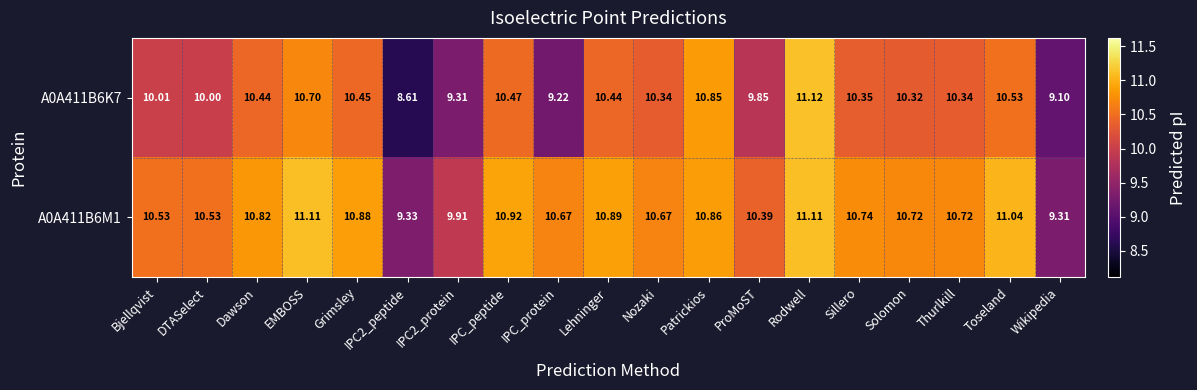

Is the value of A0A411B6M1 at Rodwell greater than the value of A0A411B6K7 at IPC_protein?

Yes